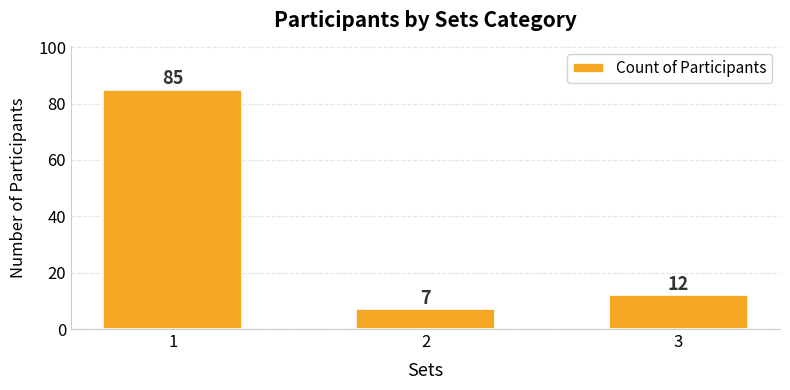

What is the change in value from 1 to 3?

-73